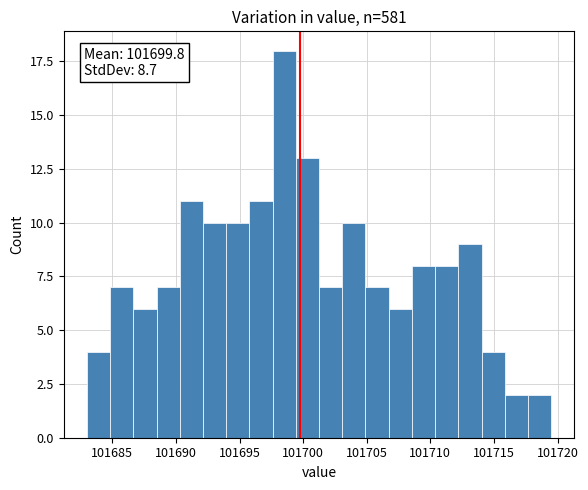

Around what value on the x-axis is the tallest bar? Give the approximate position of its centre, as read against the axis.

101698.5